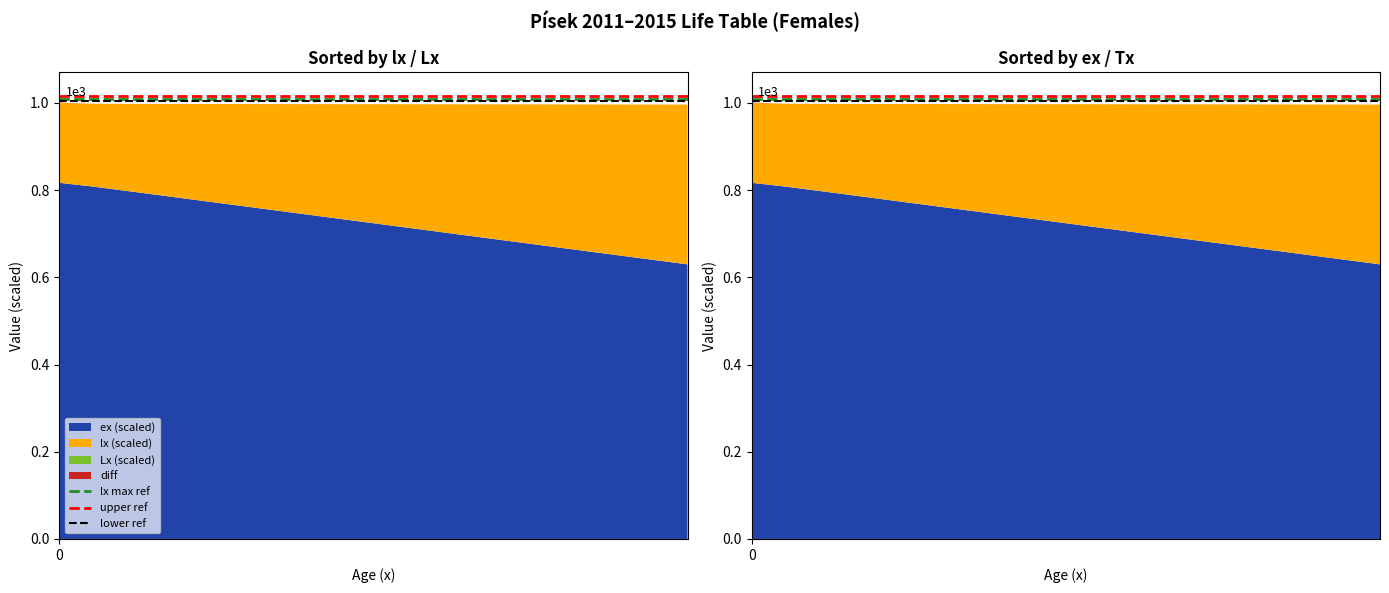

Reading left to right, extract all data points from this chart.

lx max ref: 1010.0	1010.0
upper ref: 1015.0	1015.0
lower ref: 1005.0	1005.0